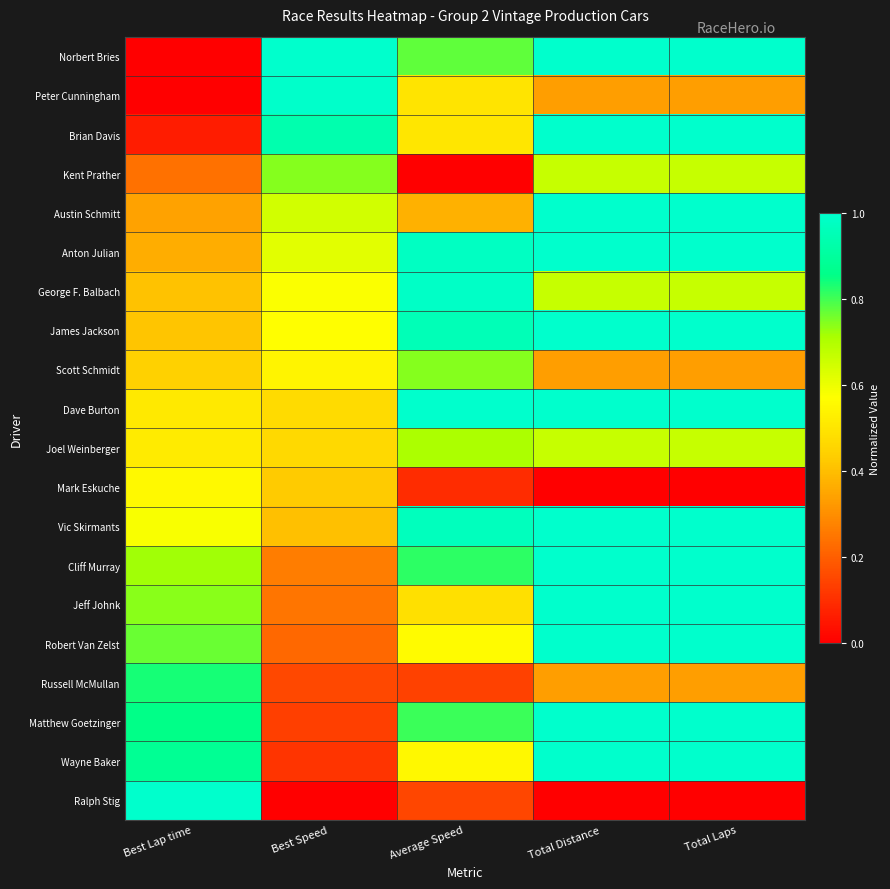

At which category is the sum across all series the highest?

Total Distance